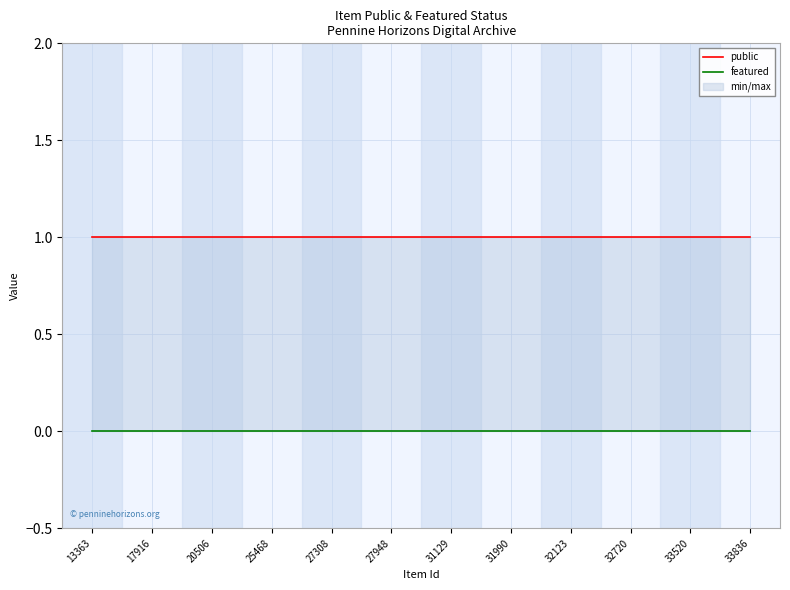

Reading right to left, transcribe all the data shown in this chart.

public: 1	1	1	1	1	1	1	1	1	1	1	1
featured: 0	0	0	0	0	0	0	0	0	0	0	0